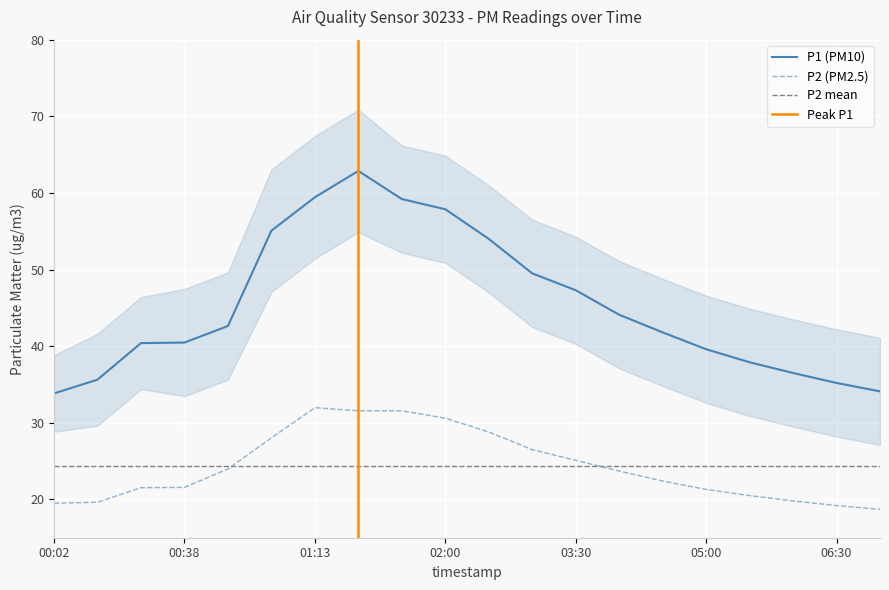

Reading left to right, list all the values displayed in this chart.

P1: 00:02=33.8	00:14=35.6	00:26=40.4	00:38=40.5	00:51=42.6	01:01=55.1	01:13=59.4	01:25=62.9	01:37=59.2	02:00=57.9	02:30=54.0	03:00=49.5	03:30=47.3	04:00=44.1	04:30=41.8	05:00=39.6	05:30=37.9	06:00=36.5	06:30=35.2	07:00=34.1
P2: 00:02=19.5	00:14=19.6	00:26=21.5	00:38=21.6	00:51=24.0	01:01=28.0	01:13=32.0	01:25=31.6	01:37=31.6	02:00=30.6	02:30=28.8	03:00=26.5	03:30=25.1	04:00=23.7	04:30=22.4	05:00=21.3	05:30=20.5	06:00=19.8	06:30=19.2	07:00=18.7